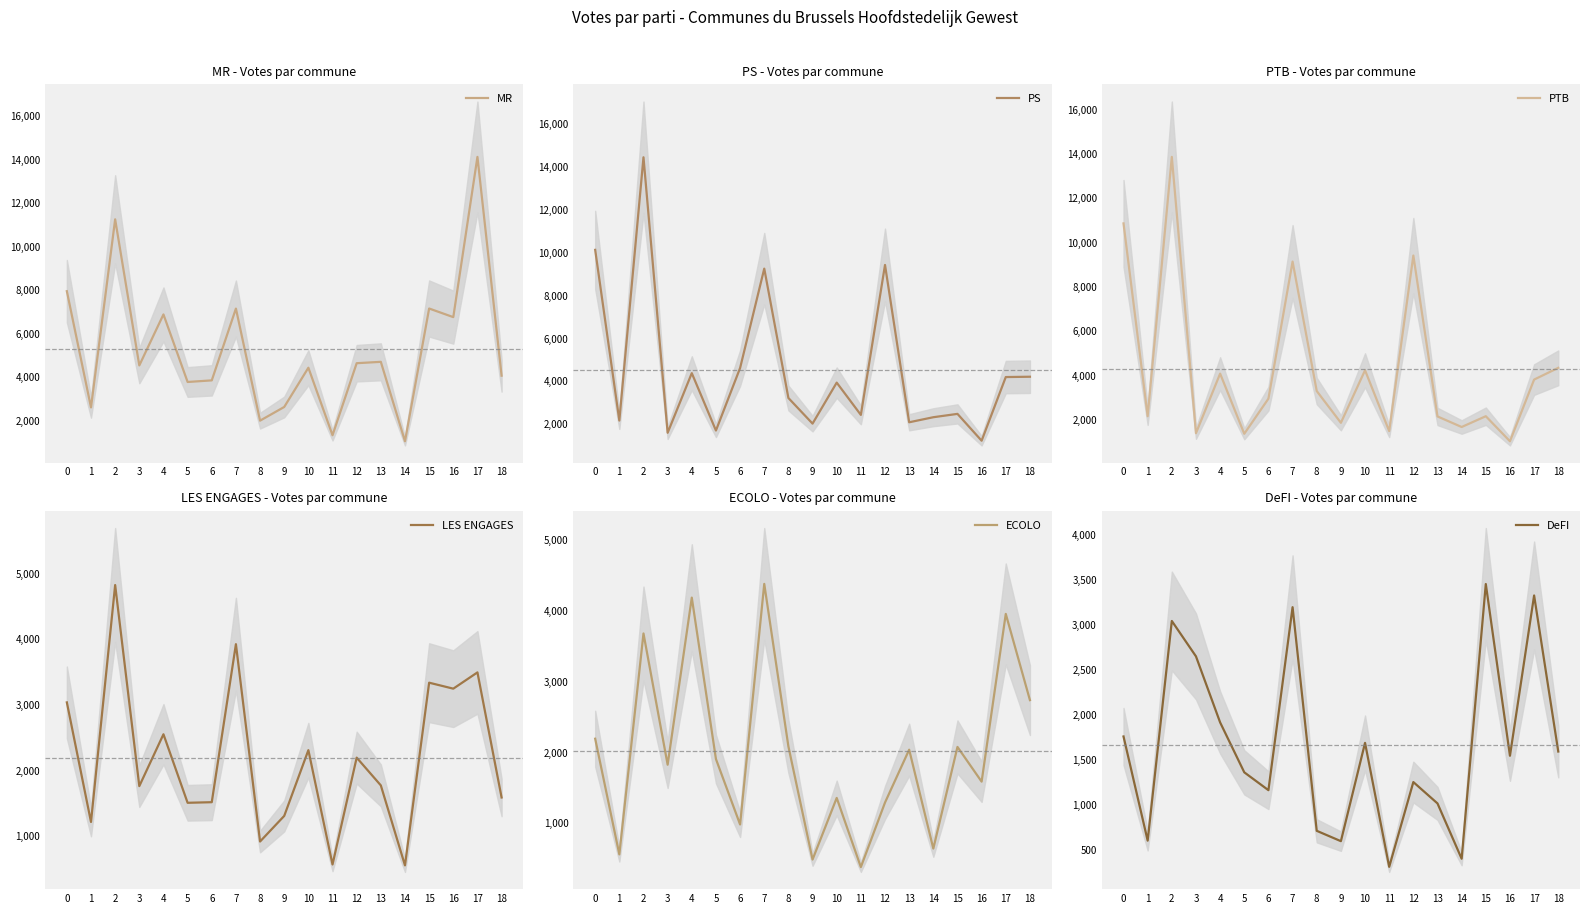

Read the DeFI value at 3.

2650